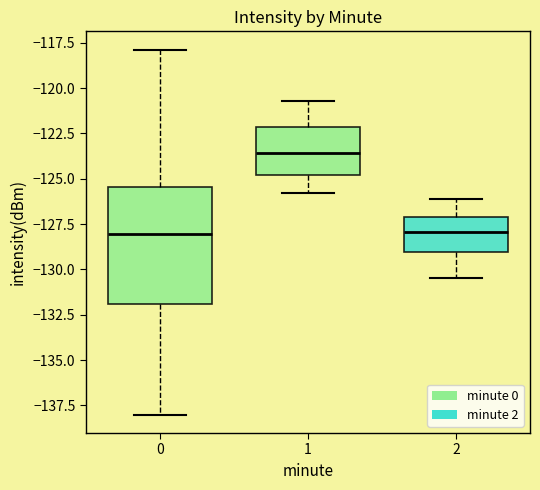

Reading left to right, transcribe this box plot: for each box, give where its median line is, the range the box spans, and where its two whiskers end, as read against the y-axis. The values are not printed on the chart, so give them approximately, as read against the axis.

0: median -128.0, box -132.0 to -125.5, whiskers -138.0 to -118.0
1: median -123.5, box -125.0 to -122.0, whiskers -126.0 to -120.5
2: median -128.0, box -129.0 to -127.0, whiskers -130.5 to -126.0